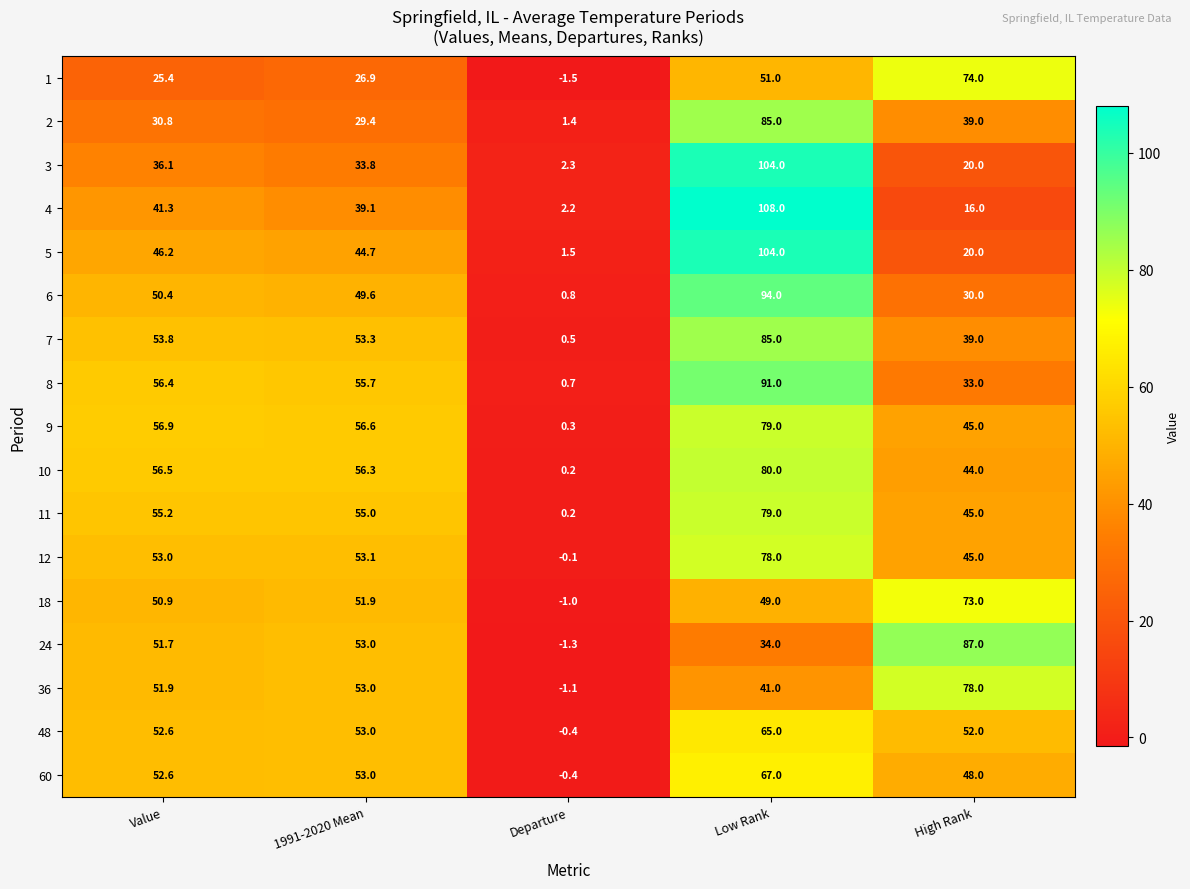

What is the smallest value displayed?

-1.5